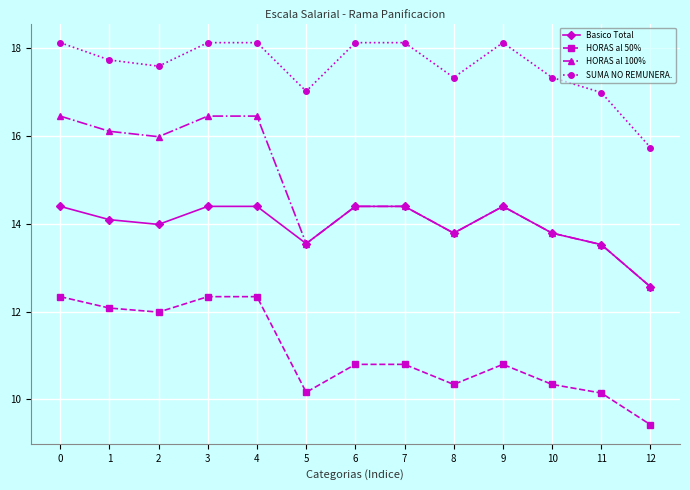

True or false: HORAS al 50% and SUMA NO REMUNERA. cross at least once.

False